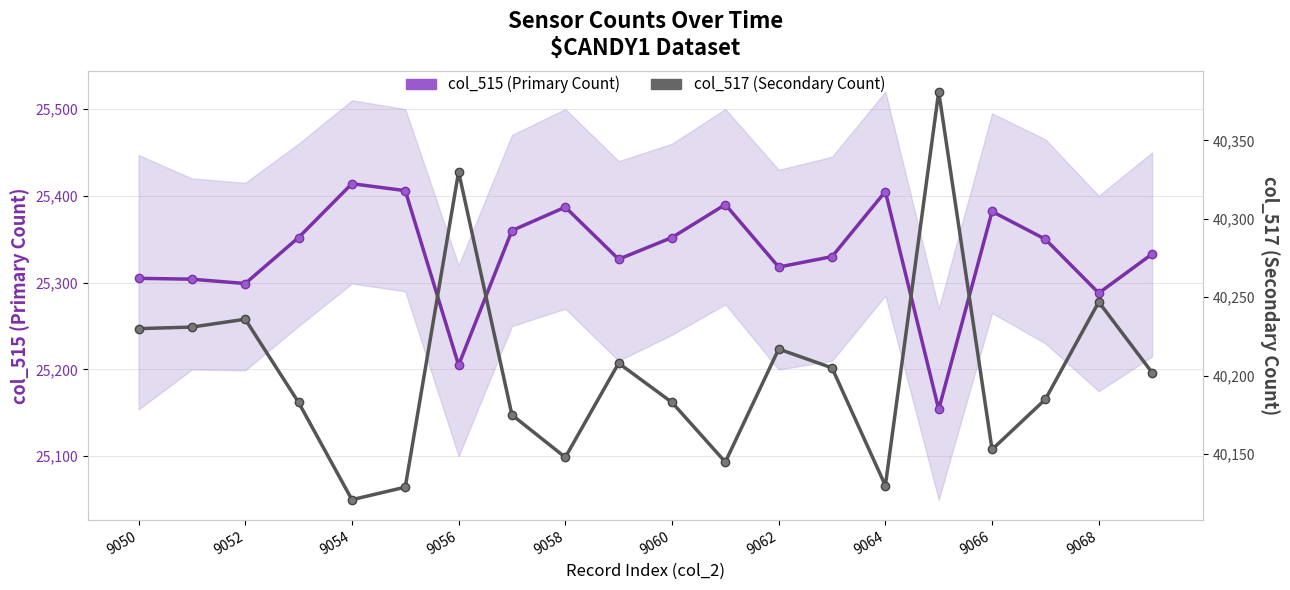

In col_515 (Primary Count), how many points are lower than both neighbors (excluding endpoints)?

6